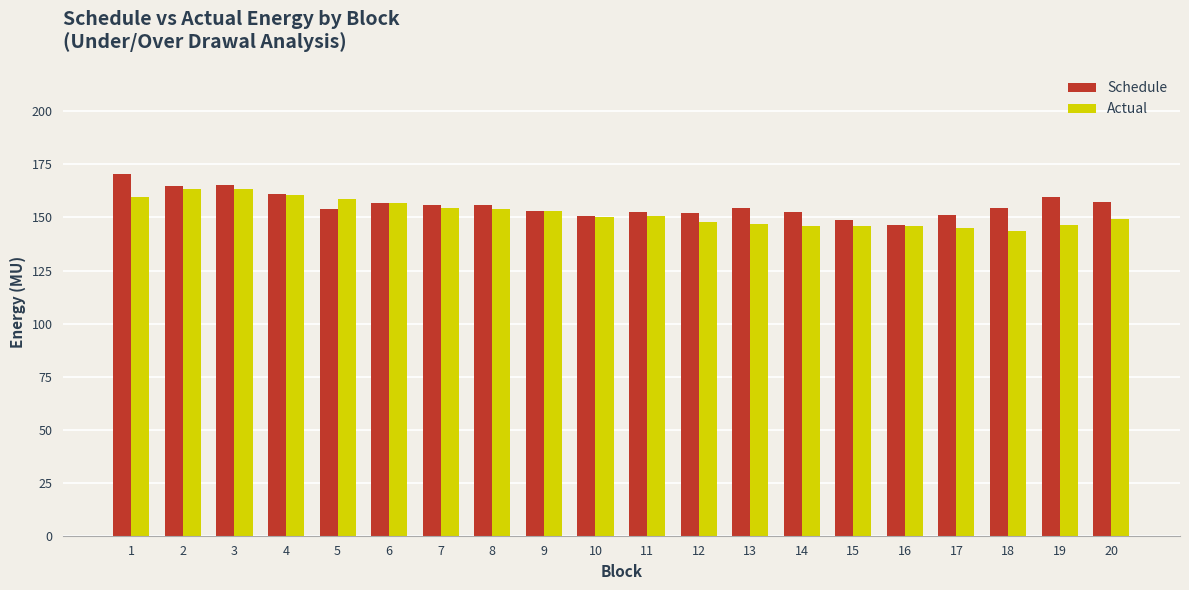

What is the spread (max minus min) of values at 15?

2.6